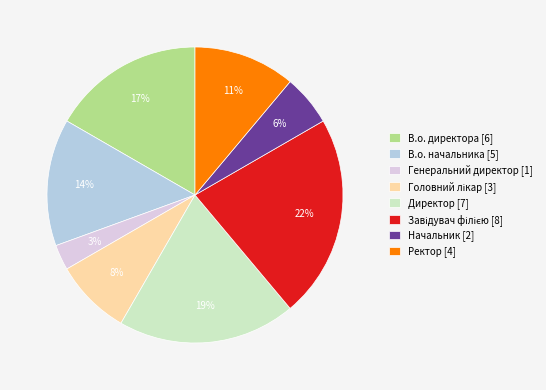

Which has a higher value, В.о. начальника [5] or Директор [7]?

Директор [7]